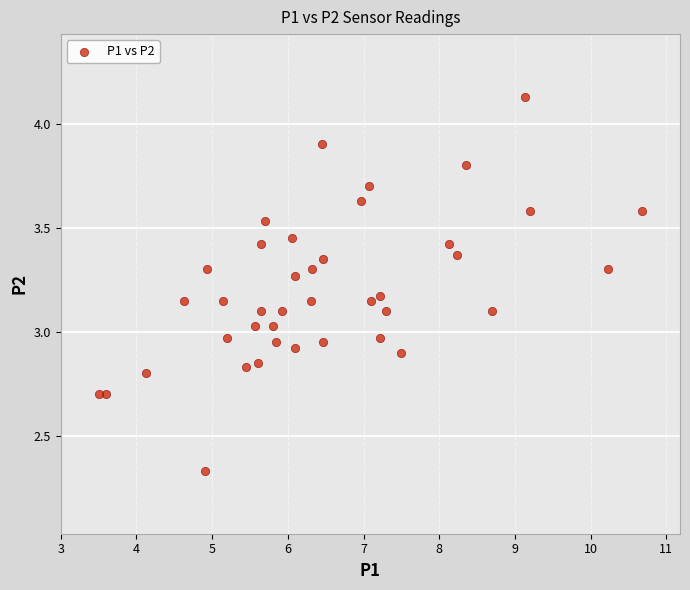

What is the range of X values (max minus min)?

7.2